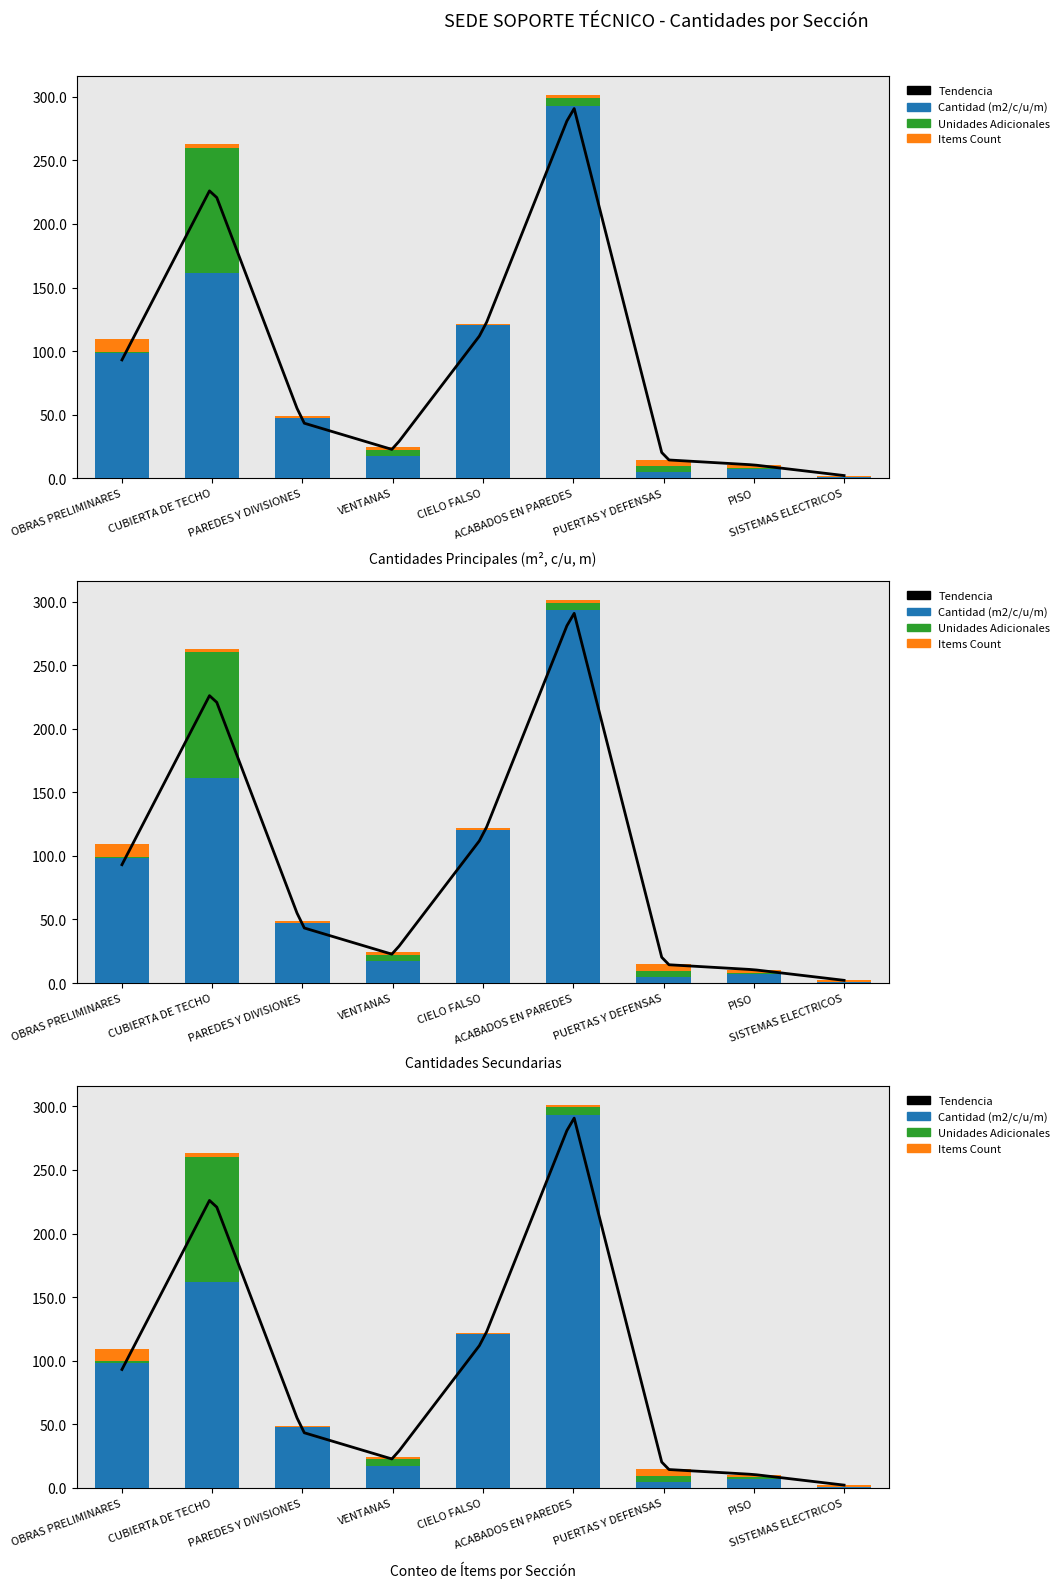

Reading left to right, list all the values displayed in this chart.

Cantidad (m2/c/u/m): OBRAS PRELIMINARES=98.5	CUBIERTA DE TECHO=161.6	PAREDES Y DIVISIONES=47.5	VENTANAS=17.5	CIELO FALSO=120.7	ACABADOS EN PAREDES=293.1	PUERTAS Y DEFENSAS=4.8	PISO=7.2	SISTEMAS ELECTRICOS=1.0
Unidades Adicionales: OBRAS PRELIMINARES=1.0	CUBIERTA DE TECHO=98.5	PAREDES Y DIVISIONES=0.0	VENTANAS=4.8	CIELO FALSO=0.0	ACABADOS EN PAREDES=6.0	PUERTAS Y DEFENSAS=4.8	PISO=1.0	SISTEMAS ELECTRICOS=0.0
Items Count: OBRAS PRELIMINARES=10.0	CUBIERTA DE TECHO=3.0	PAREDES Y DIVISIONES=1.0	VENTANAS=2.0	CIELO FALSO=1.0	ACABADOS EN PAREDES=2.0	PUERTAS Y DEFENSAS=5.0	PISO=2.0	SISTEMAS ELECTRICOS=1.0